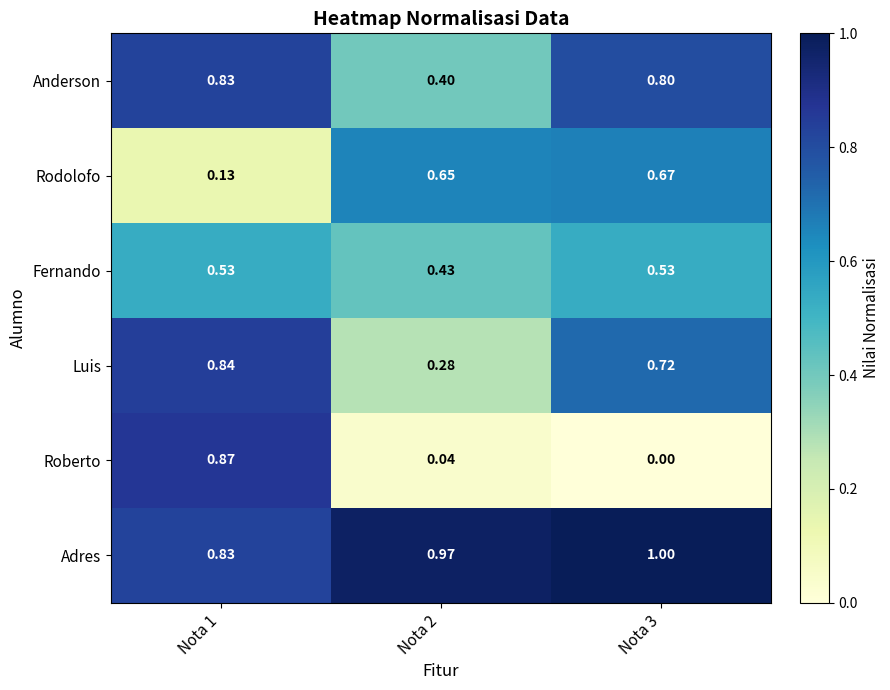

Rank the series at Nota 3 from highest to lowest value.

Adres, Anderson, Luis, Rodolofo, Fernando, Roberto